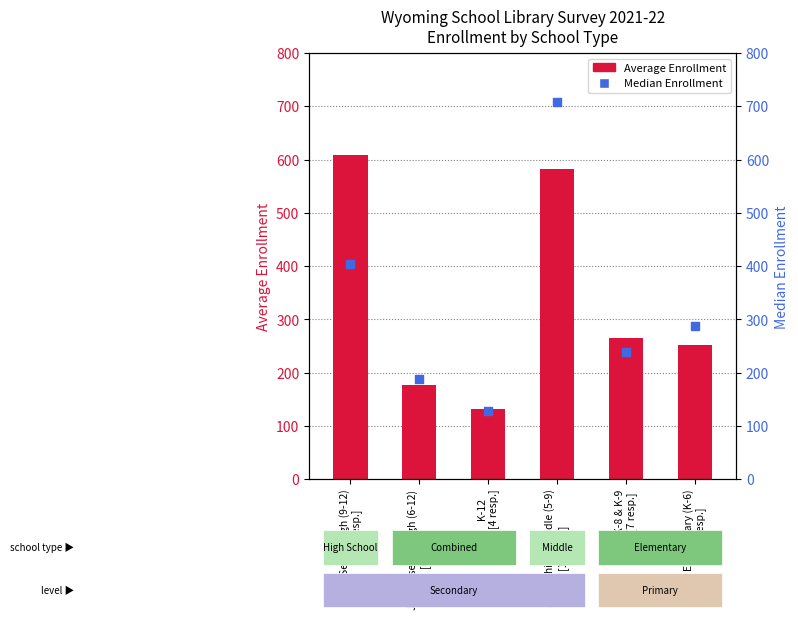

Which series has the largest Y range (max minus min)?

Median Enrollment